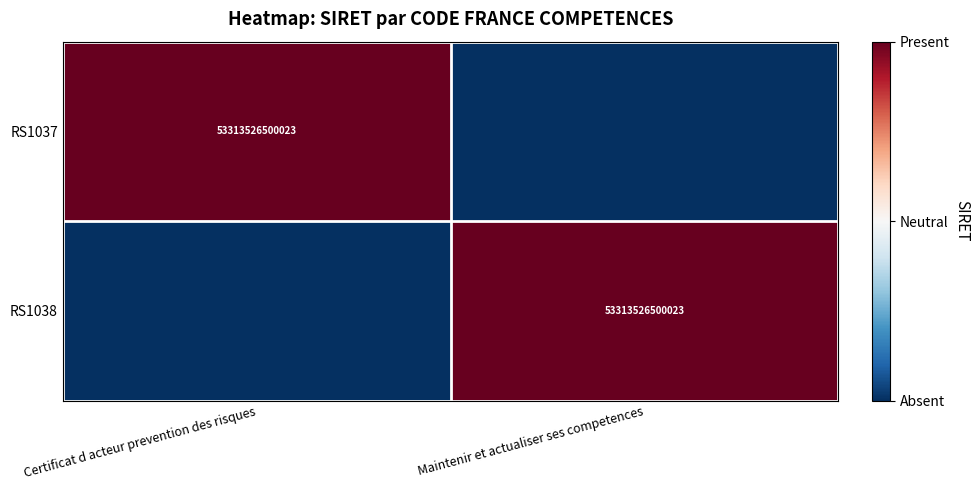

True or false: RS1038 has a value of 53313526500023 at Maintenir et actualiser ses competences.

True